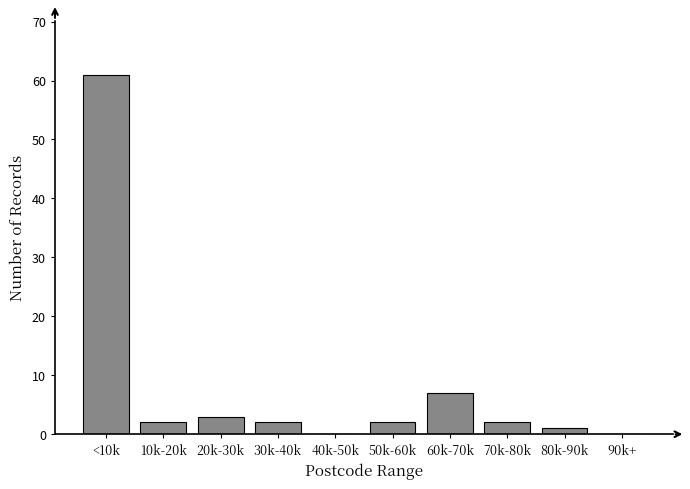

Reading left to right, extract all data points from this chart.

<10k=61	10k-20k=2	20k-30k=3	30k-40k=2	40k-50k=0	50k-60k=2	60k-70k=7	70k-80k=2	80k-90k=1	90k+=0